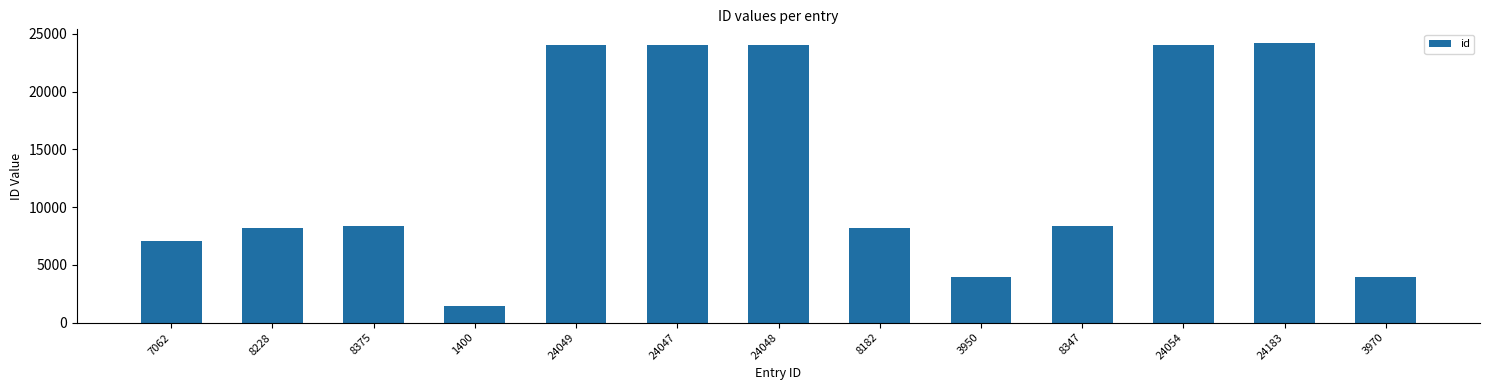

What is the label of the 9th bar from the right?

24049